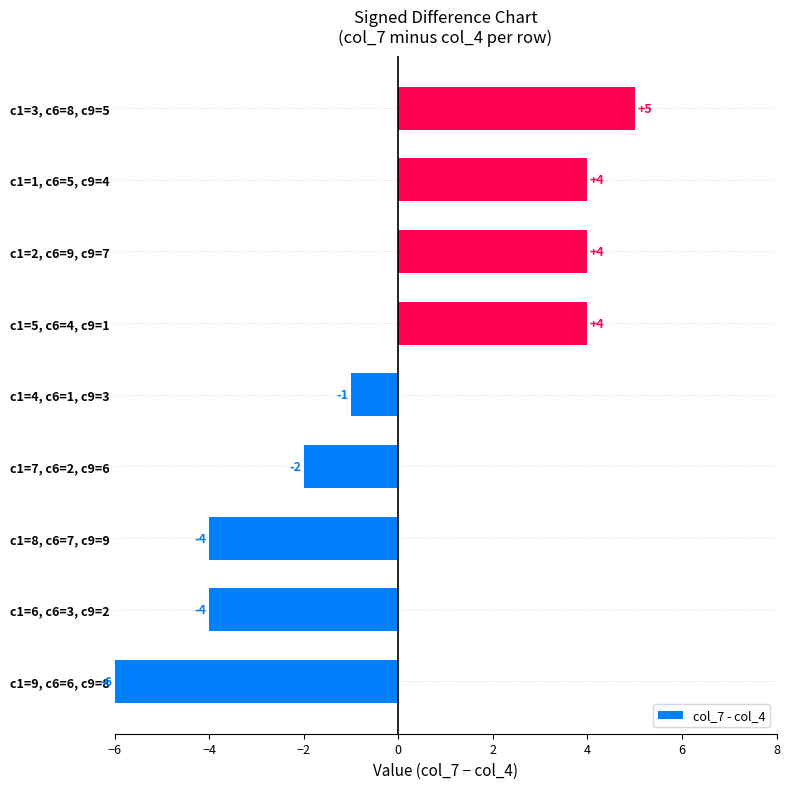

Which category has the lowest value across all series?

c1=9, c6=6, c9=8